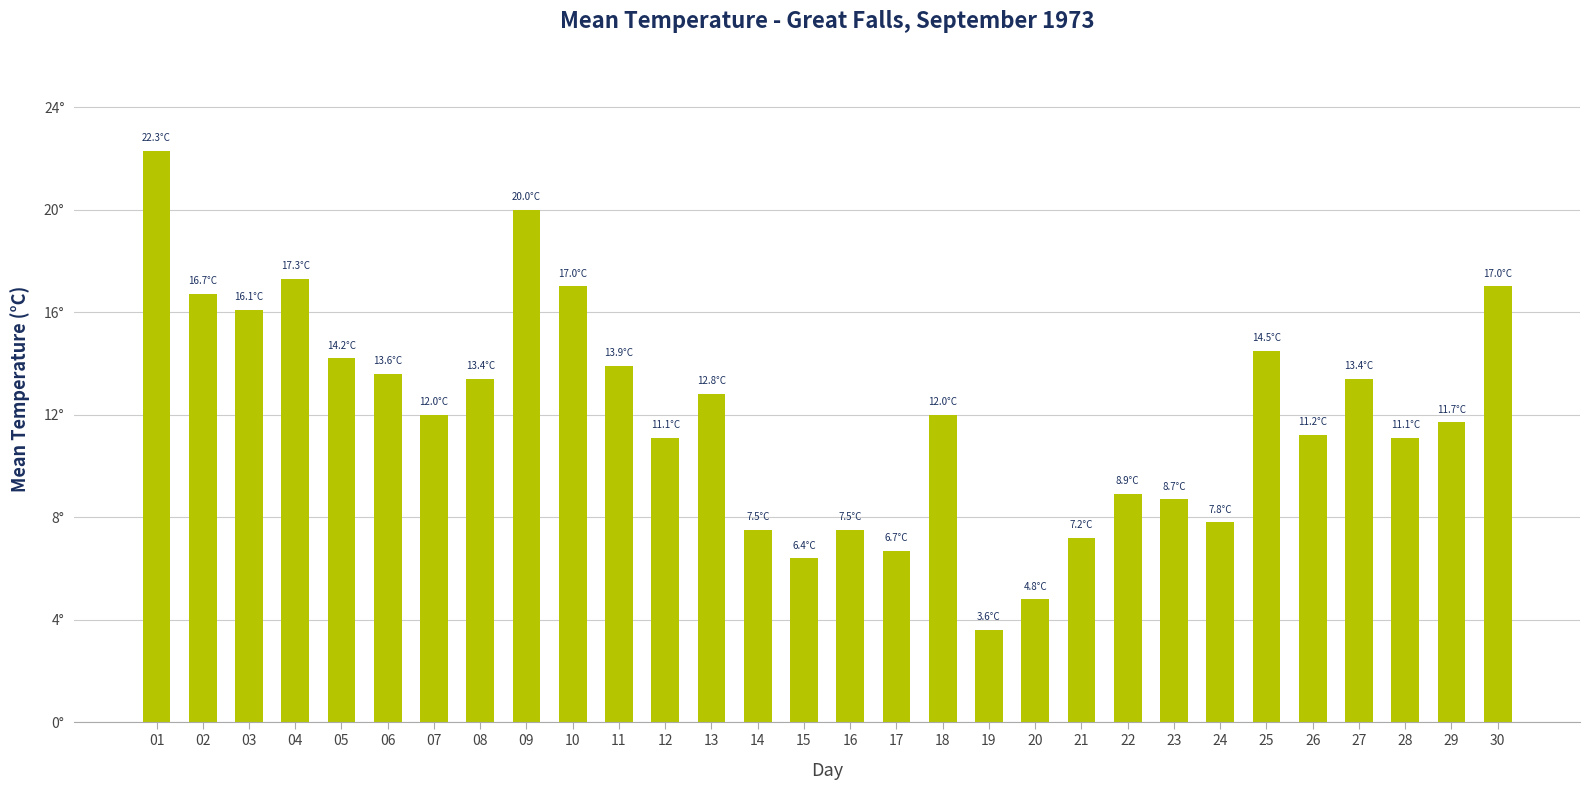

The value at 02 is 16.7. True or false?

True